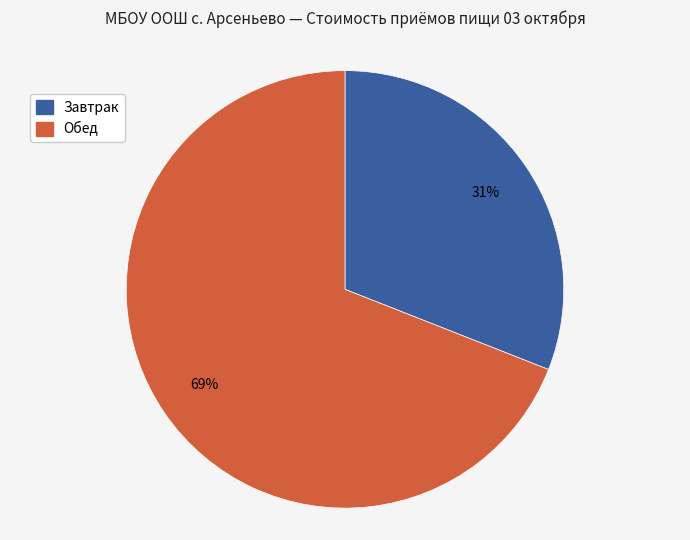

To the nearest percent, what percentage of the pie is Обед?

69%